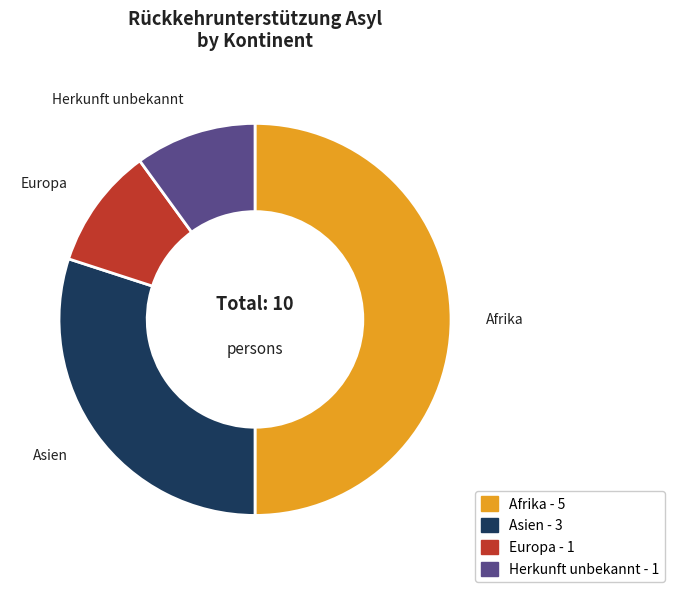

True or false: Herkunft unbekannt accounts for 1% of the total.

False